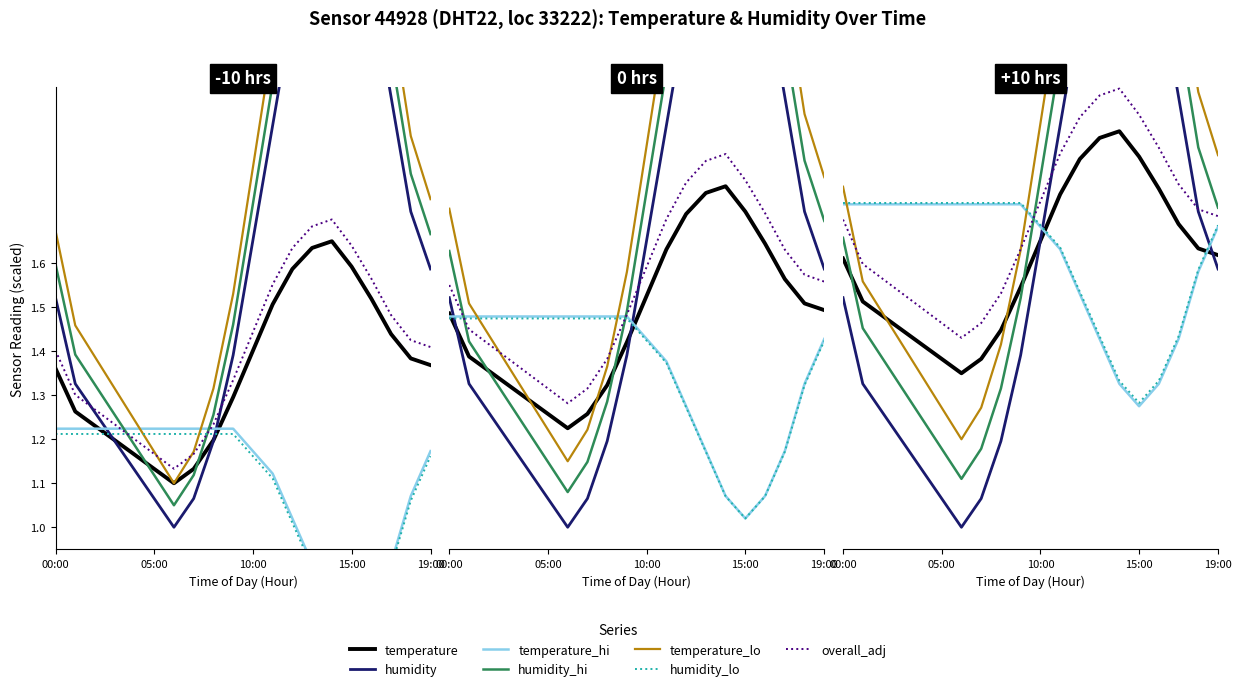

What is the sum of all temperature values?

32.7